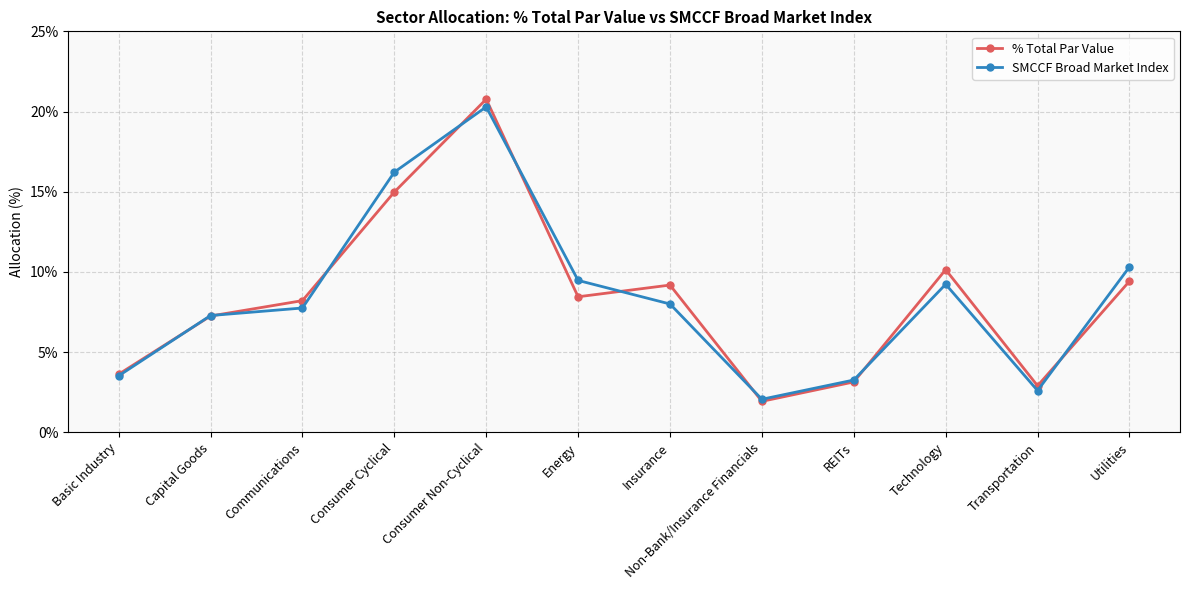

How many intersections are there between SMCCF Broad Market Index and % Total Par Value?

9